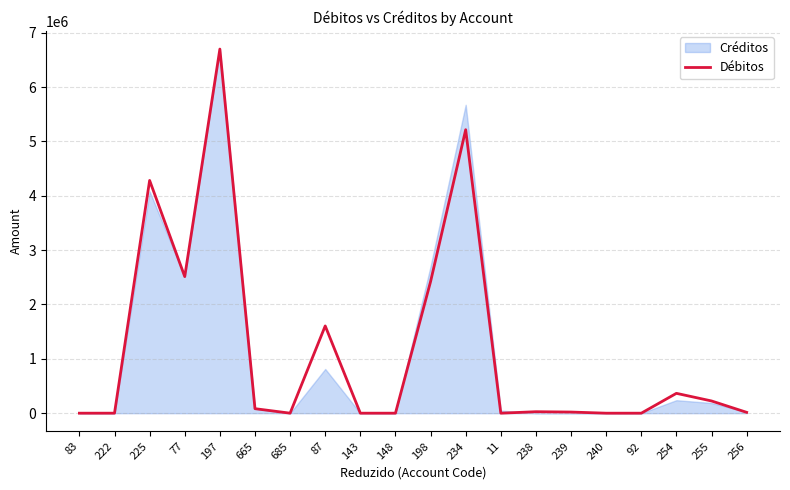

The value of Débitos at 87 is 1605603.1. True or false?

True